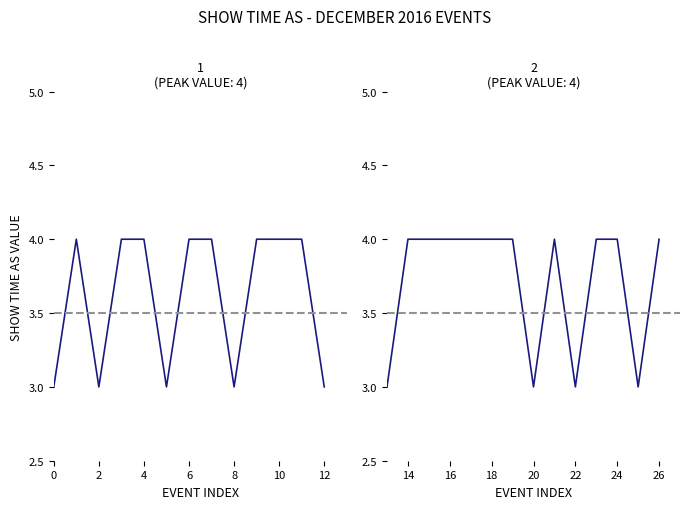

The value at Candle lighting 23/12 is 6. True or false?

False